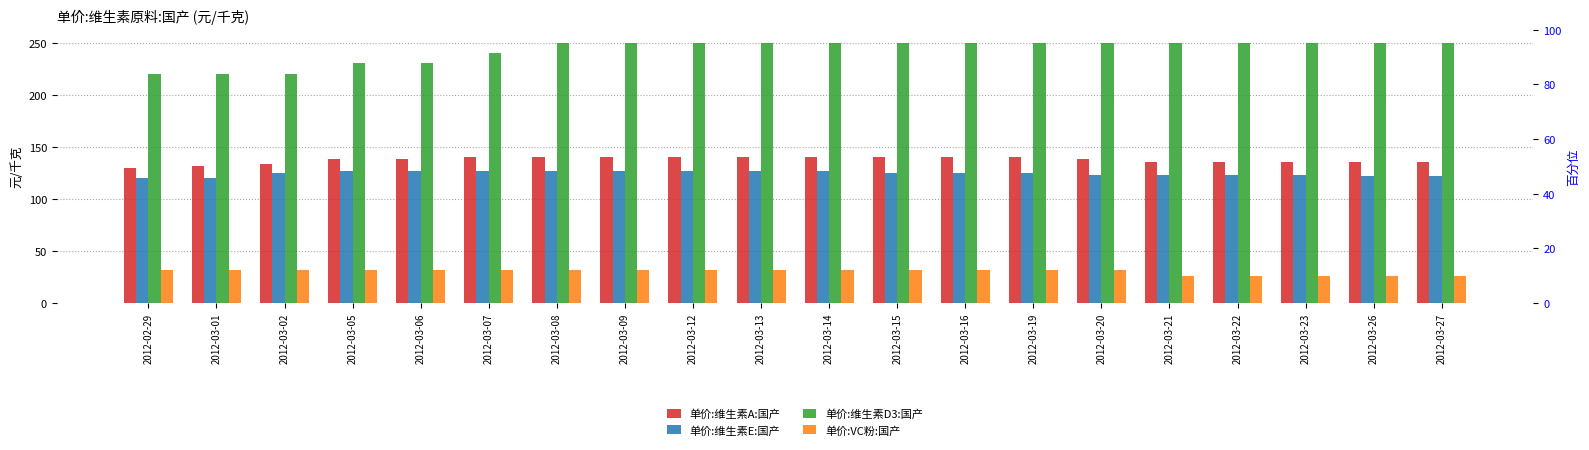

Which category has the highest value across all series?

2012-03-08